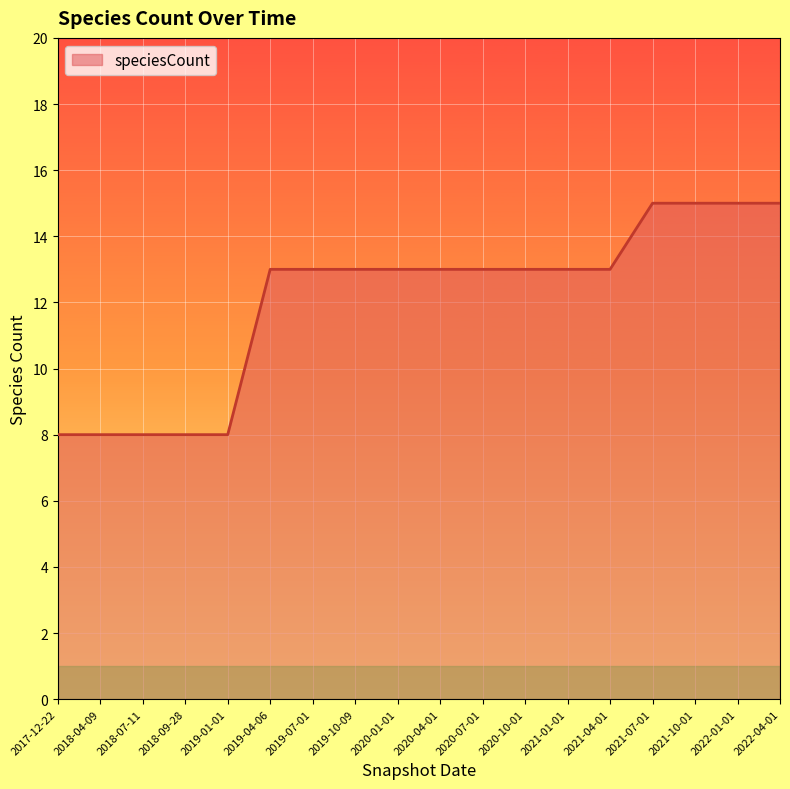

What is the difference between the maximum and minimum values?

7